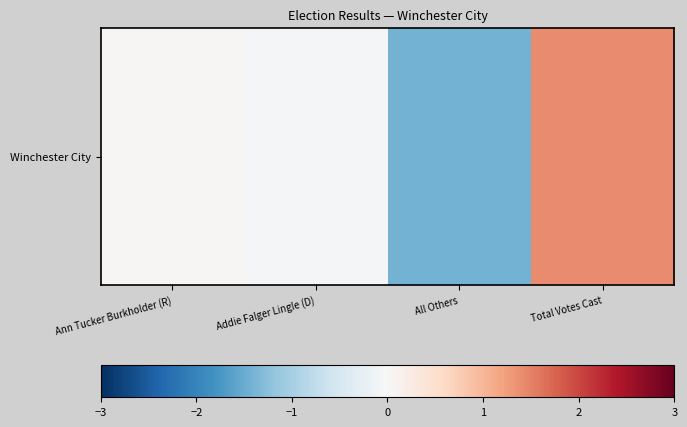

What is the change in value from All Others to Total Votes Cast?

+2.8